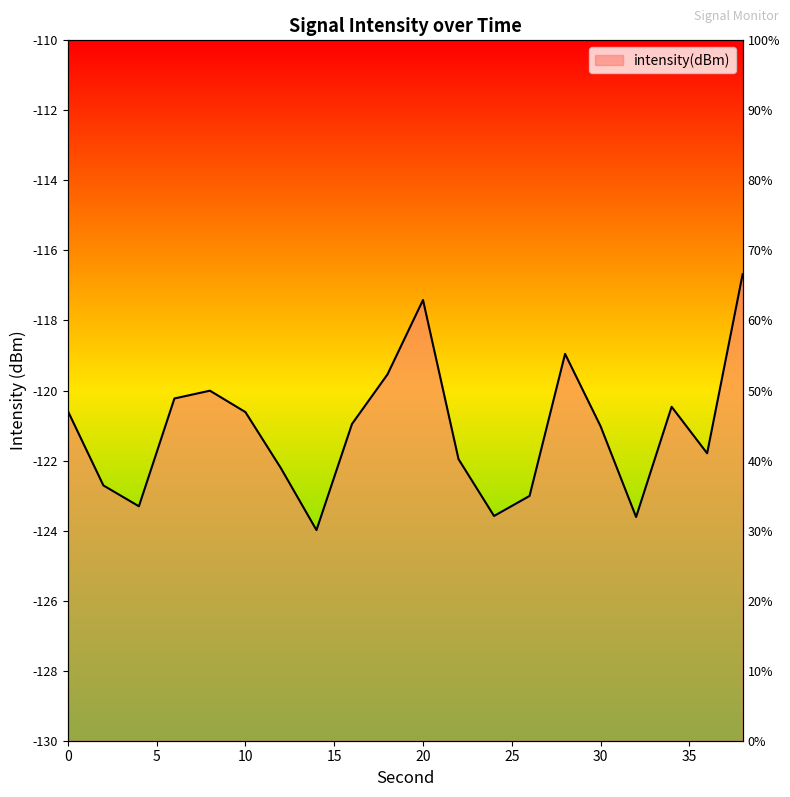

True or false: the data shows -179.0 at 38.

False